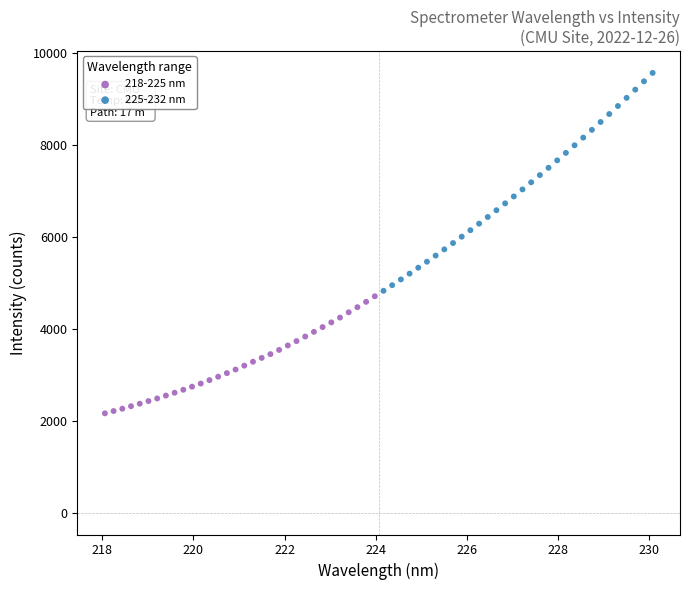

Which series has the largest Y range (max minus min)?

225-232 nm